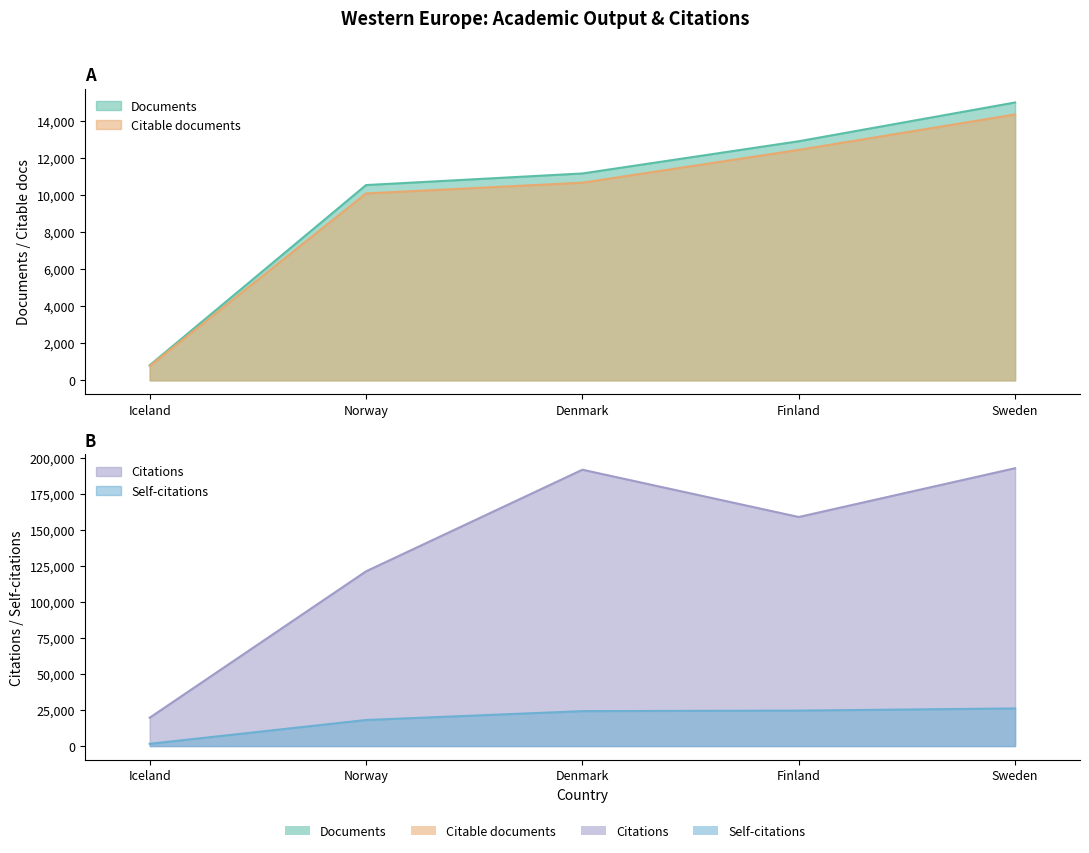

True or false: Citable documents has more than 0 points higher than both neighbors.

False